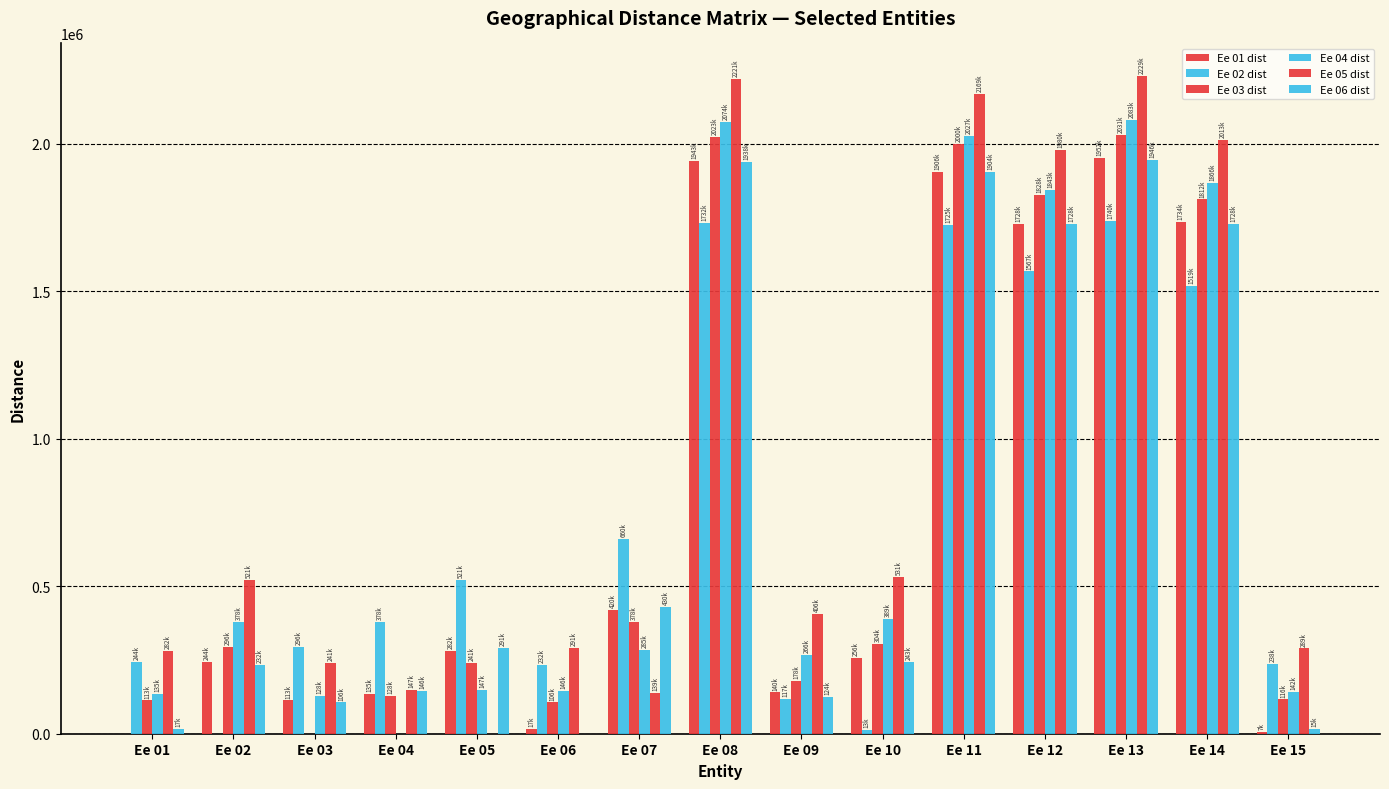

At which category does the chart reach its minimum across all series?

Ee 01